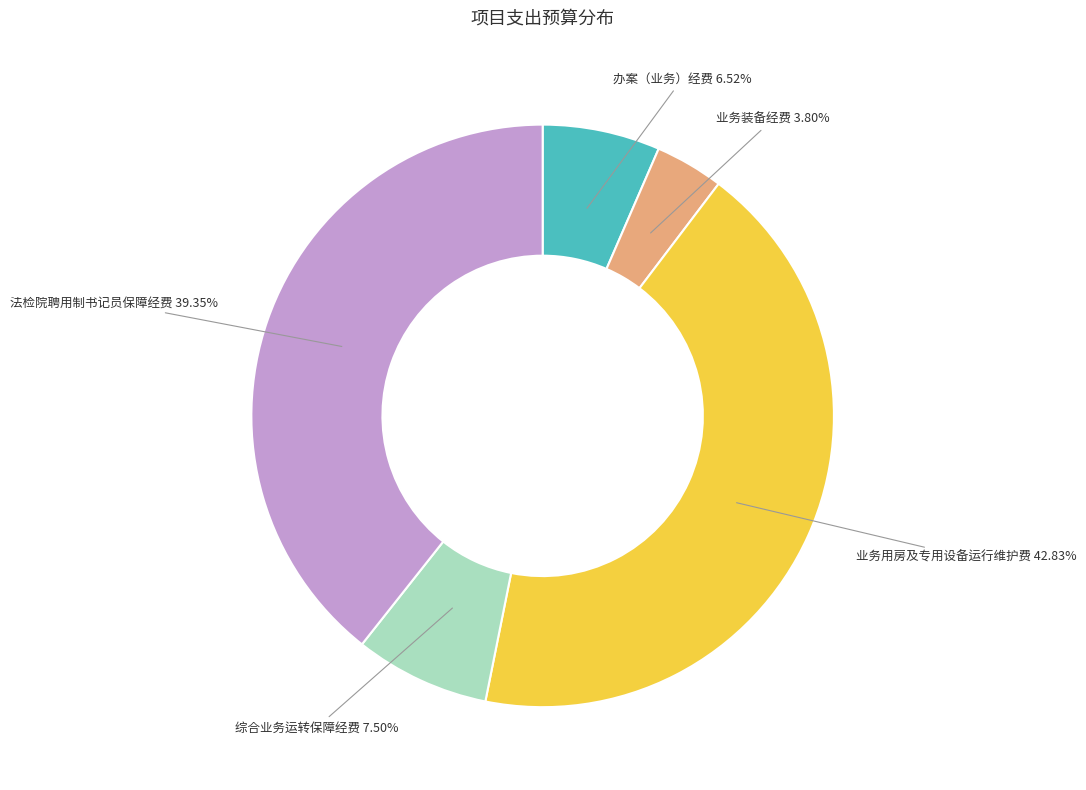

What percentage do 法检院聘用制书记员保障经费 and 业务装备经费 together represent?

43.2%